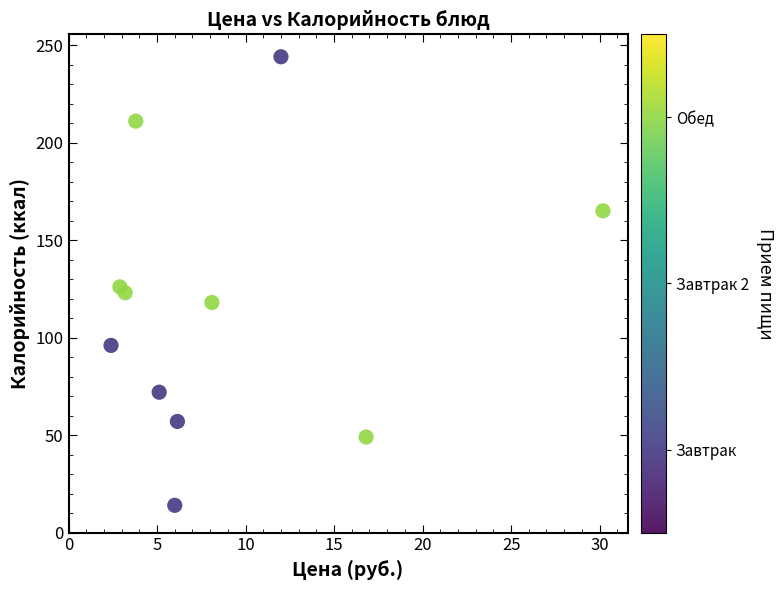

What Y value in the scatter plot is closest to 129?

126